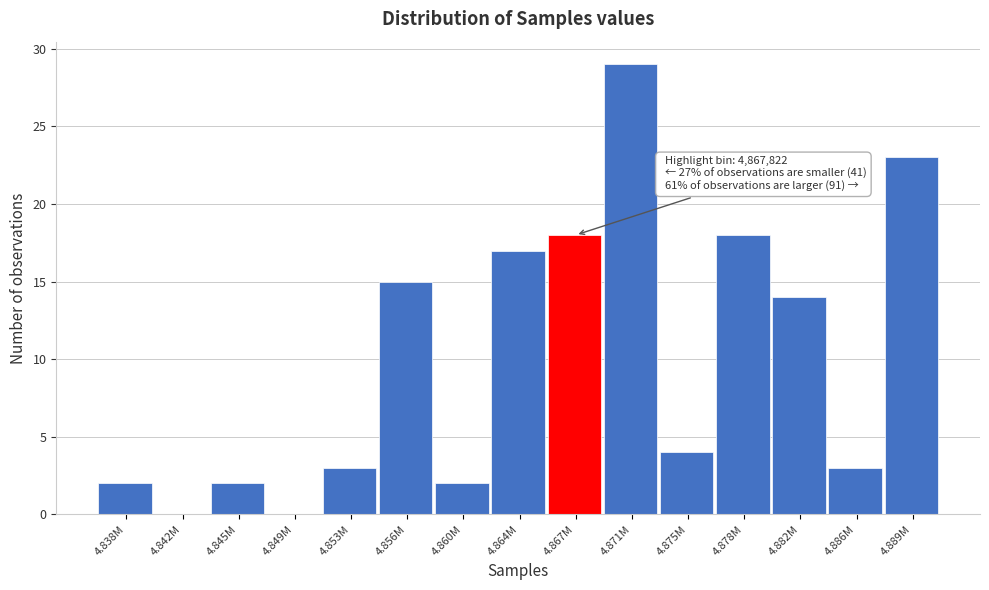

Reading left to right, extract all data points from this chart.

4.838M=2	4.842M=0	4.845M=2	4.849M=0	4.853M=3	4.856M=15	4.860M=2	4.864M=17	4.867M=18	4.871M=29	4.875M=4	4.878M=18	4.882M=14	4.886M=3	4.889M=23